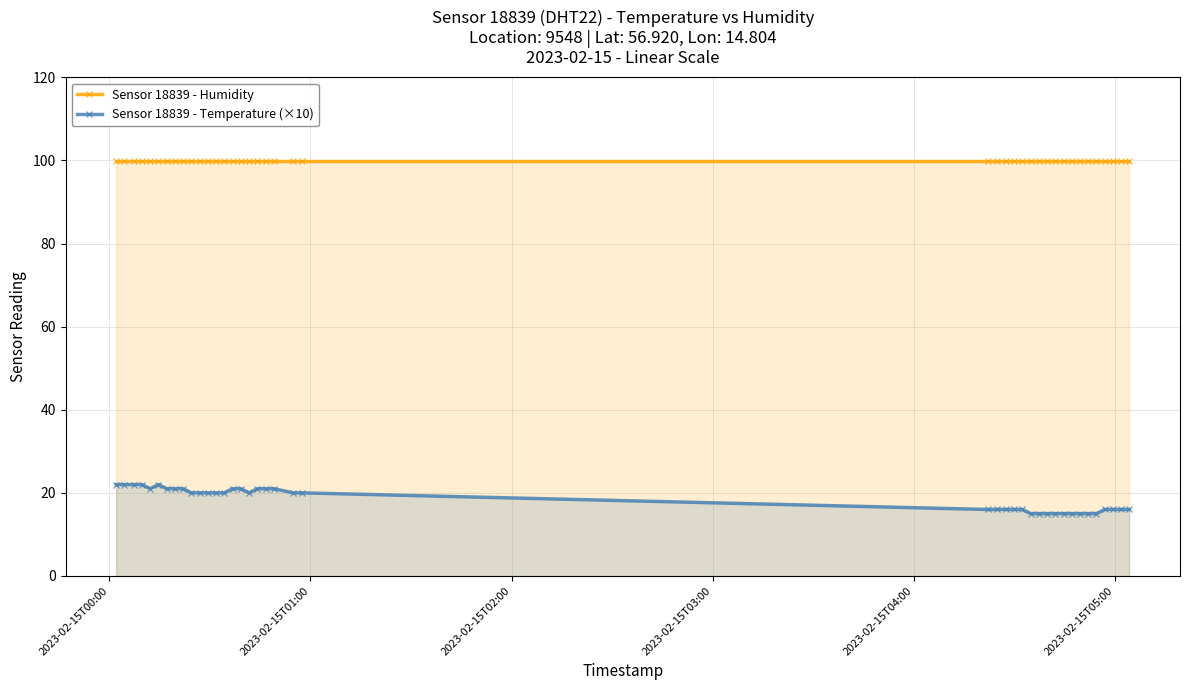

What is the value of the Sensor 18839 - Temperature (×10) point at the 27th from the left?

16.0